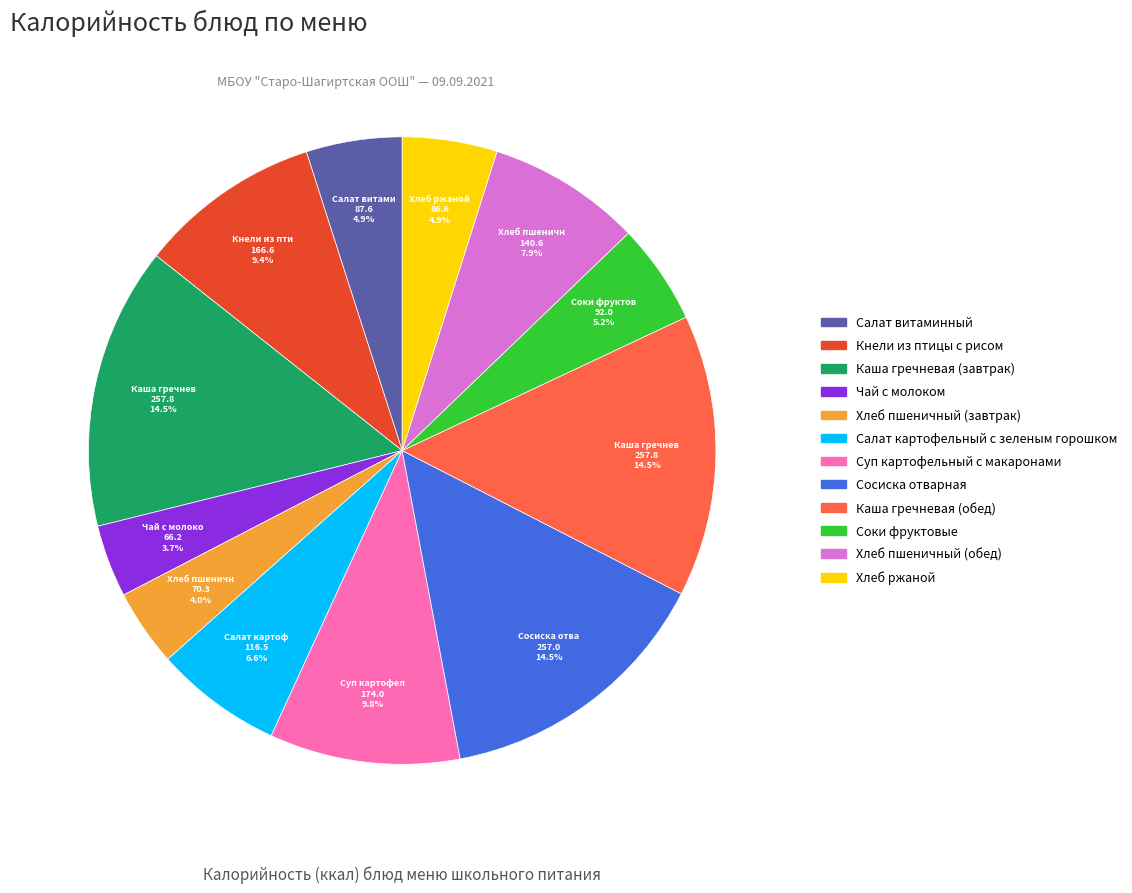

Is it true that Соки фруктовые is 13% of the pie?

False